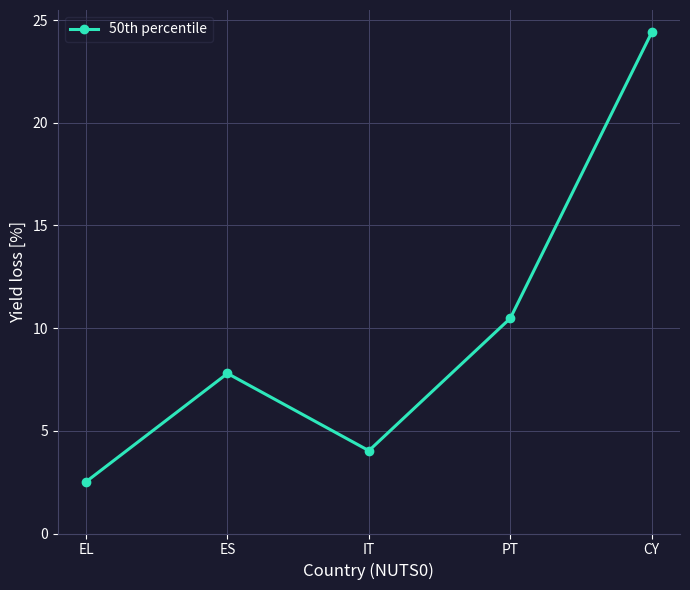

List the labels in order of value, largest first.

CY, PT, ES, IT, EL